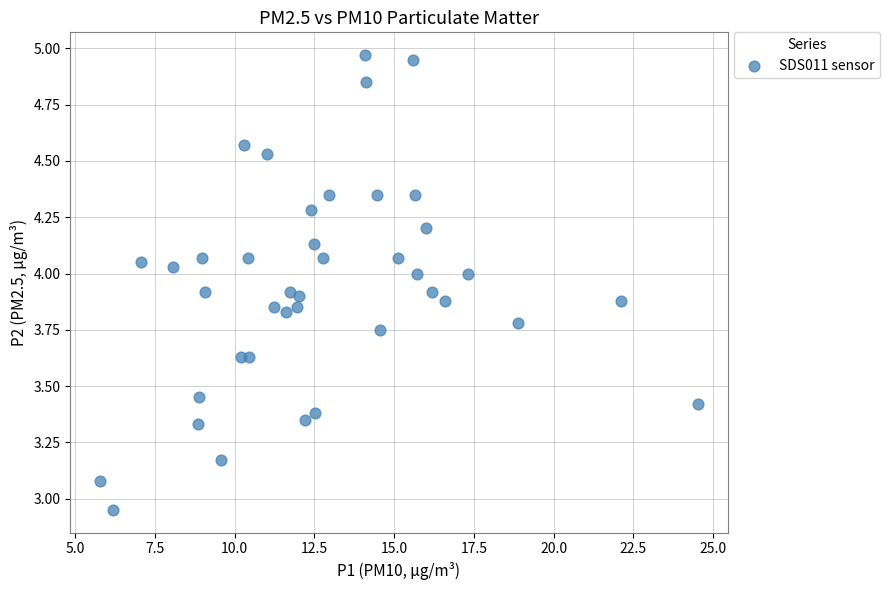

What is the range of X values (max minus min)?

18.7